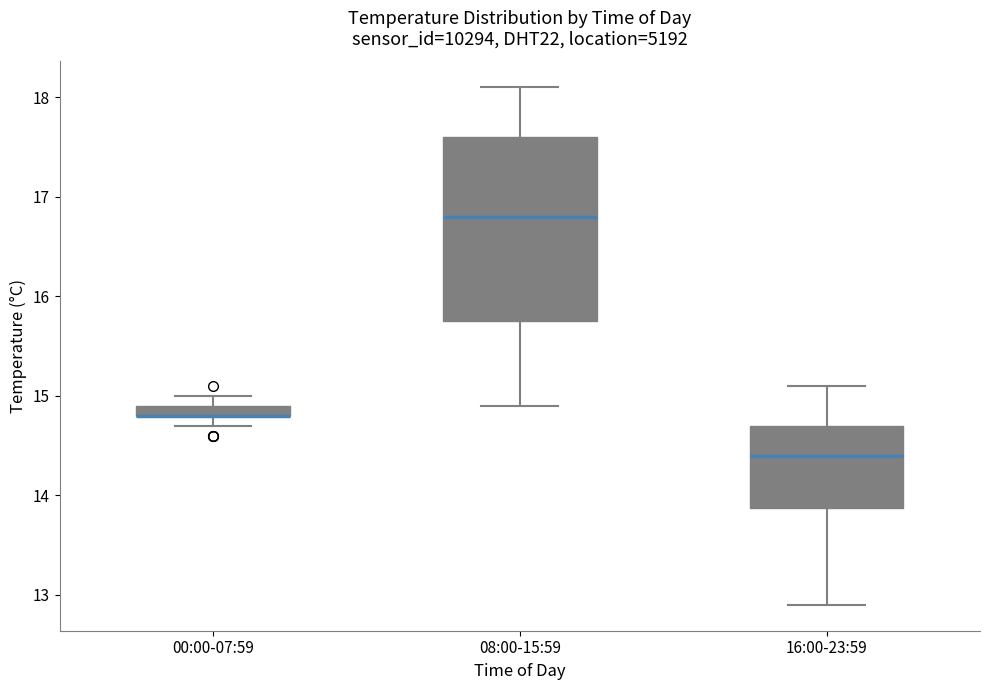

Which box is the tallest, from its lower edge to its upper edge?

08:00-15:59